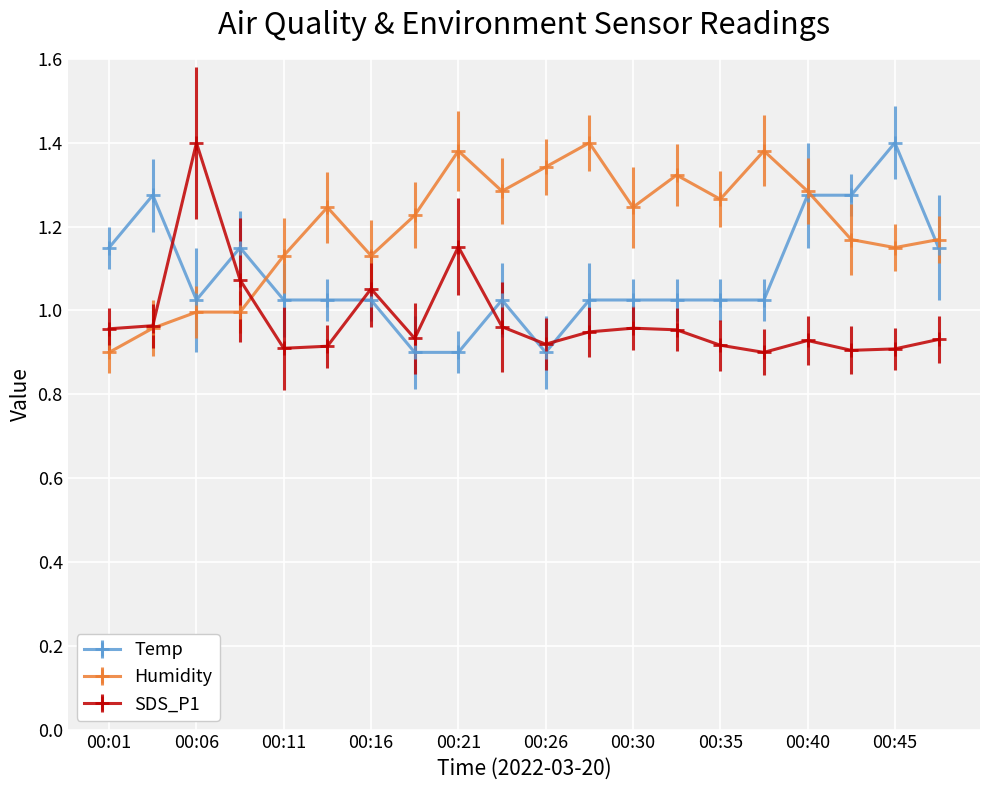

Which series ends up on top after the final intersection of Temp and SDS_P1?

Temp